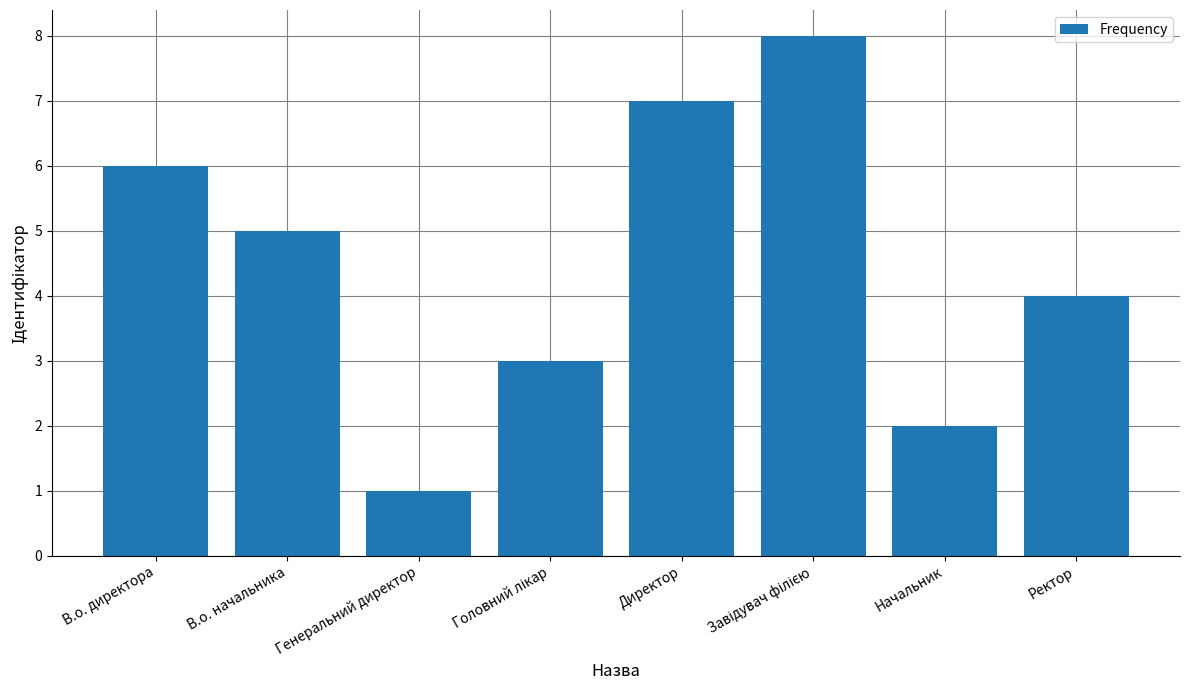

At which category does the chart reach its minimum across all series?

Генеральний директор